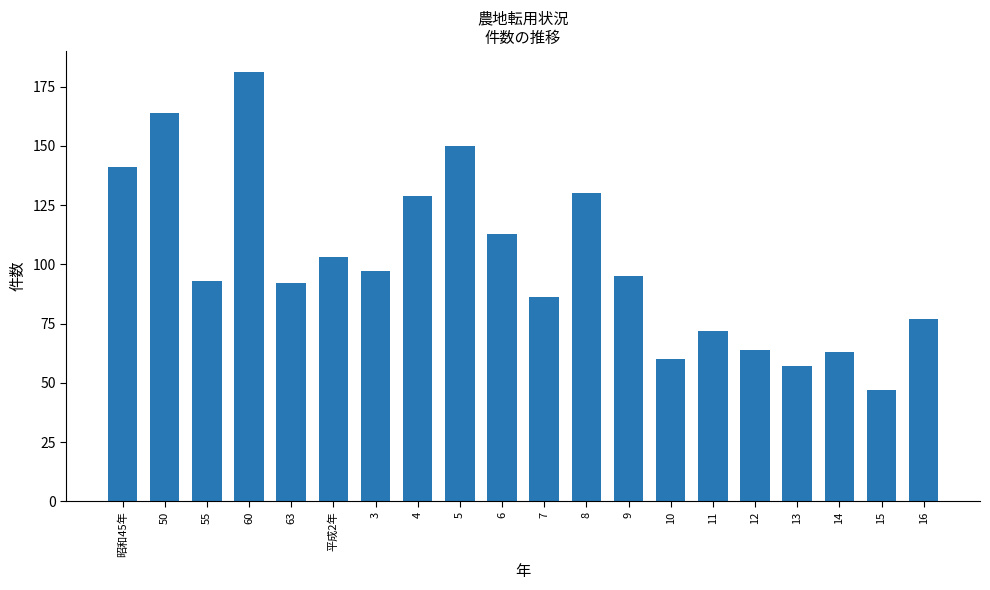

What position from the left is 12?

16